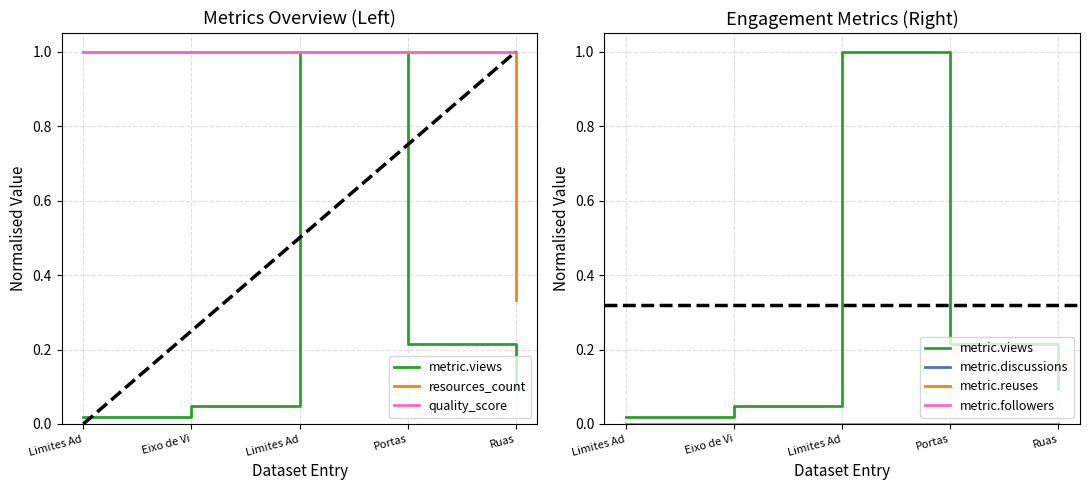

True or false: metric.discussions and metric.views intersect in this chart.

False